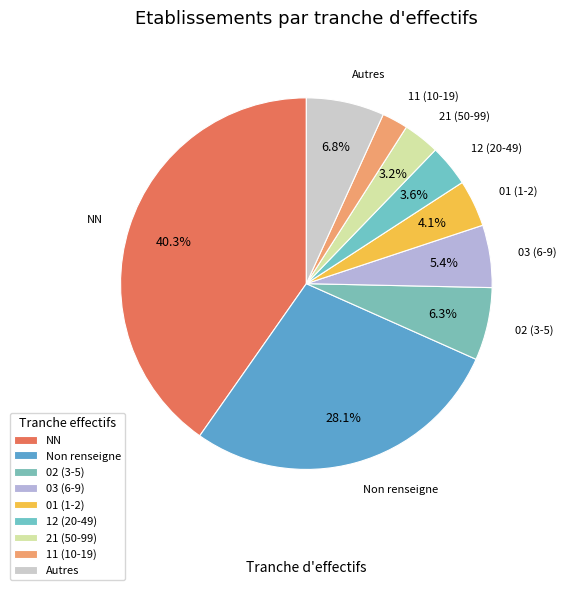

How many slices are in this pie chart?

9